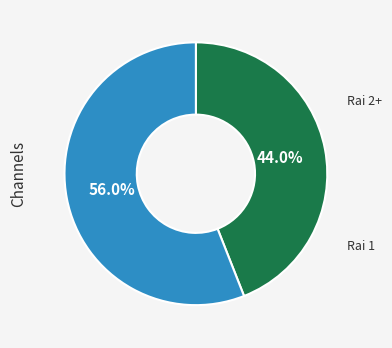

Does any single category account for the majority?

Yes